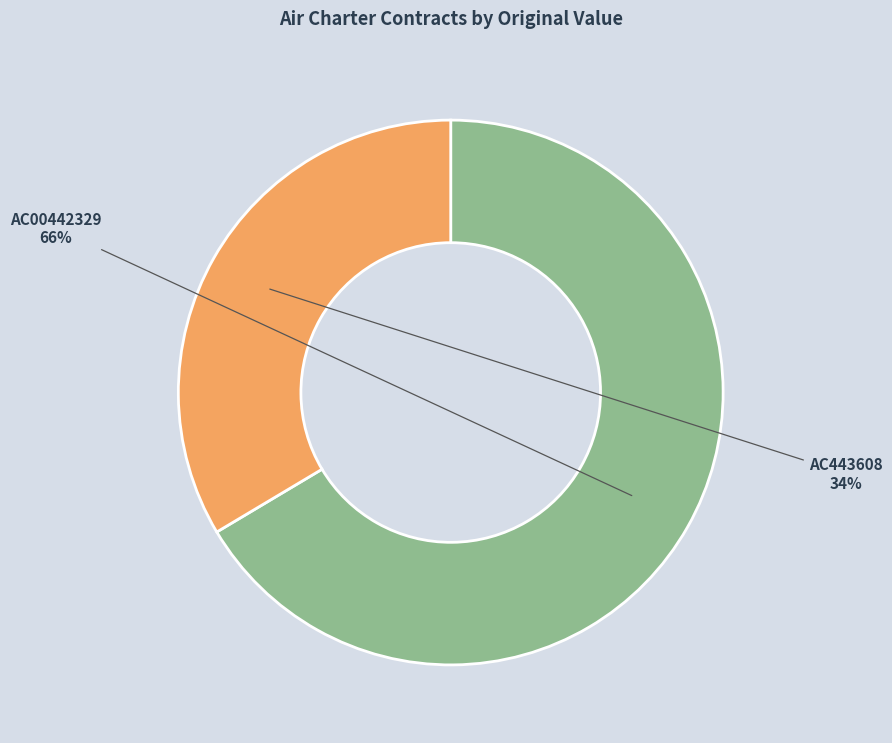

To the nearest percent, what is the average slice percentage?

50%